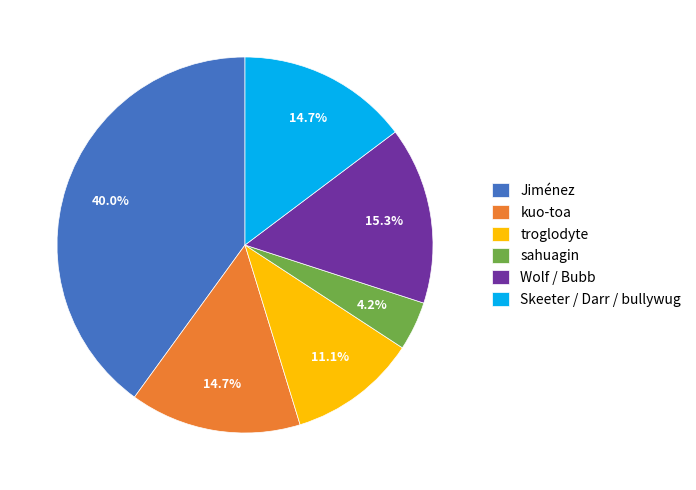

Which category has the smallest portion of the pie?

sahuagin